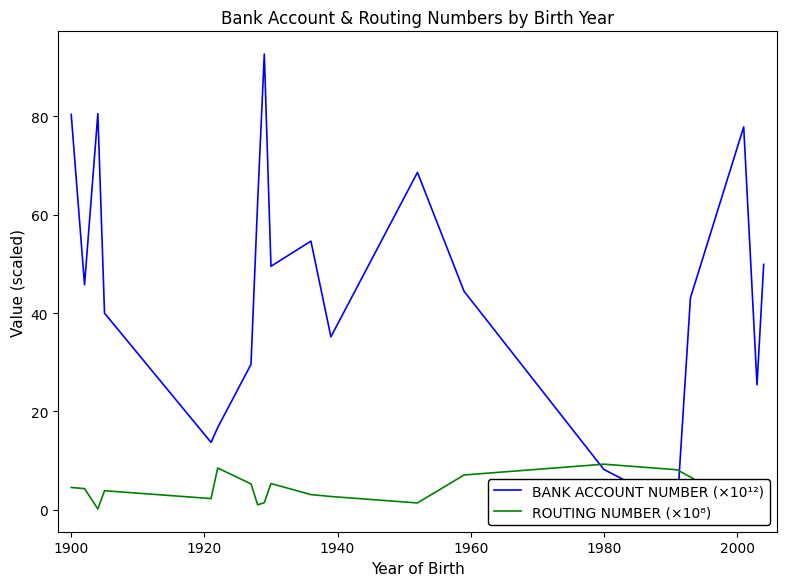

Reading left to right, what are all the values shown in this chart?

BANK ACCOUNT NUMBER (×10¹²): 80.4	45.8	80.6	40.0	13.7	16.7	29.6	62.6	92.7	49.5	54.6	35.2	68.6	44.4	8.2	0.5	43.1	77.9	25.4	49.9
ROUTING NUMBER (×10⁸): 4.5	4.3	0.2	3.9	2.3	8.5	5.3	1.0	1.4	5.3	3.1	2.7	1.4	7.1	9.3	8.1	6.6	0.2	3.1	2.1